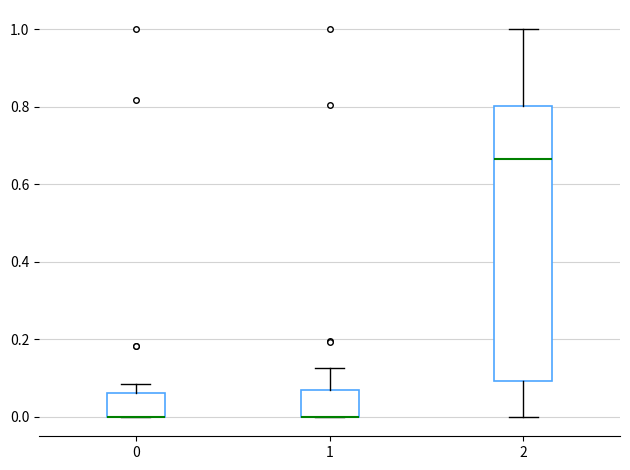

Comparing the boxes themselves (not the whiskers), which one is the tallest?

2